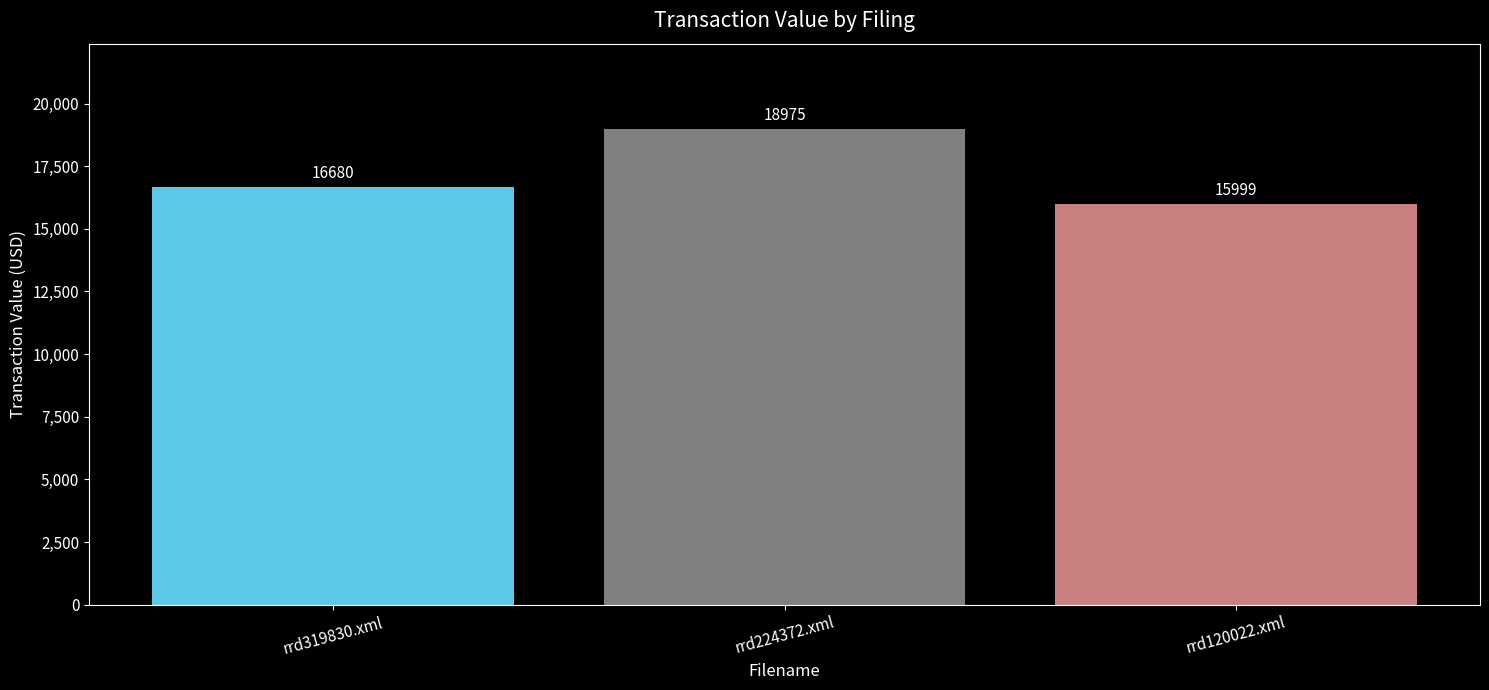

Reading left to right, what are all the values shown in this chart?

rrd319830.xml=16680	rrd224372.xml=18975	rrd120022.xml=15999